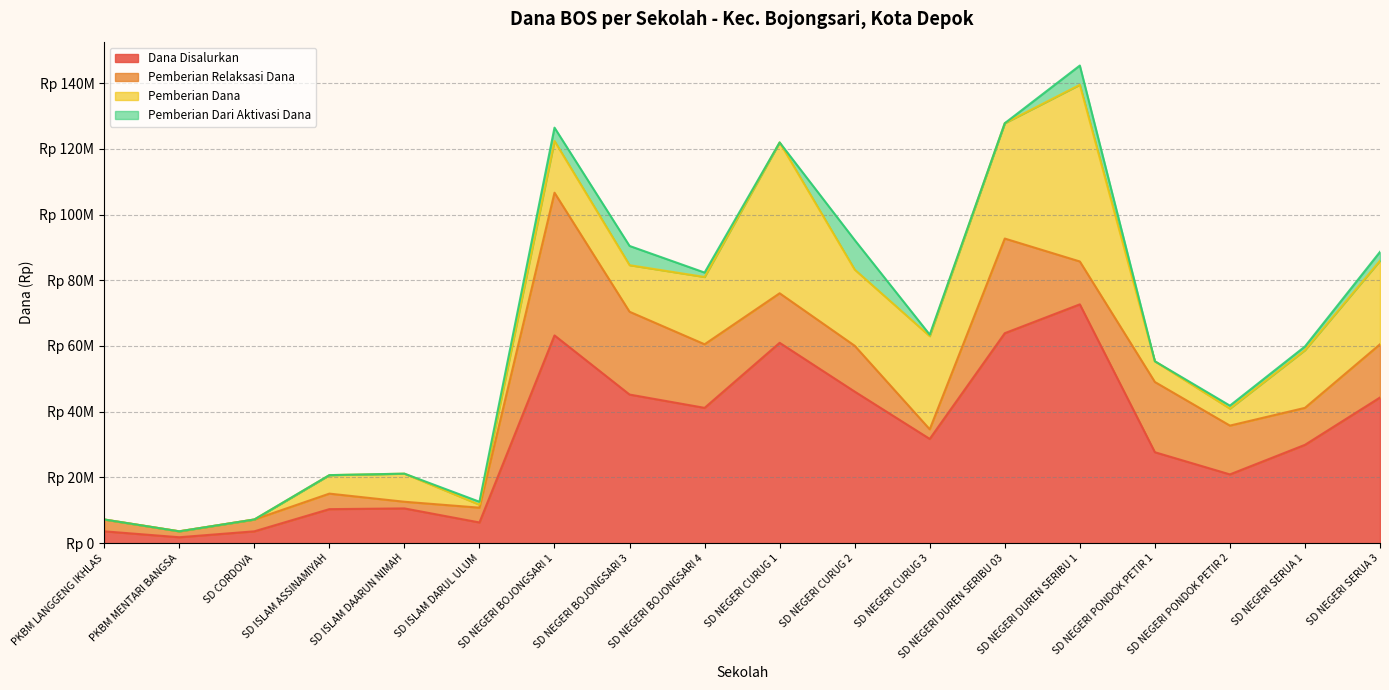

The value of Dana Disalurkan at PKBM LANGGENG IKHLAS is 980081. True or false?

False